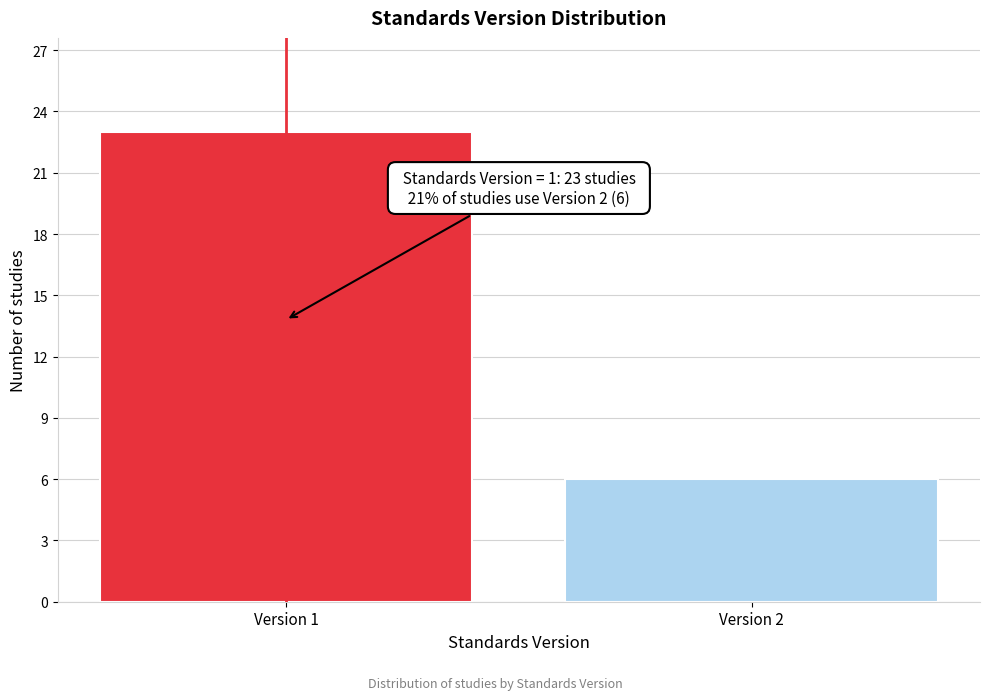

Reading right to left, what are all the values shown in this chart?

6	23